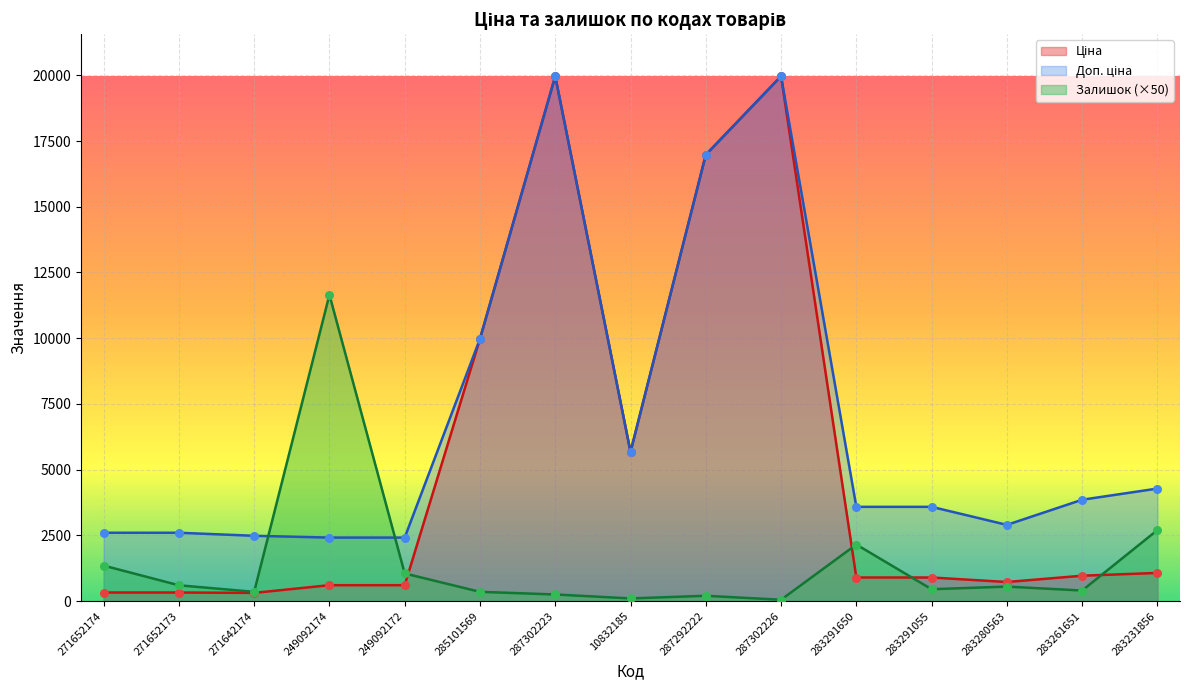

Which series reaches the maximum Y coordinate?

Ціна